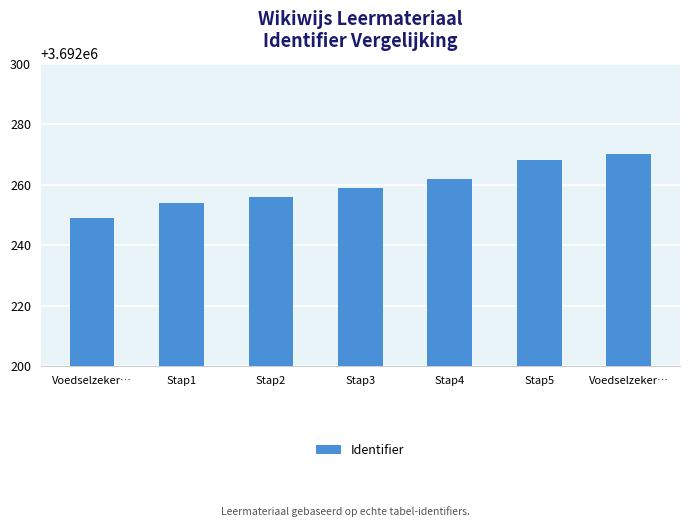

Reading left to right, what are all the values shown in this chart?

3692249	3692254	3692256	3692259	3692262	3692268	3692270